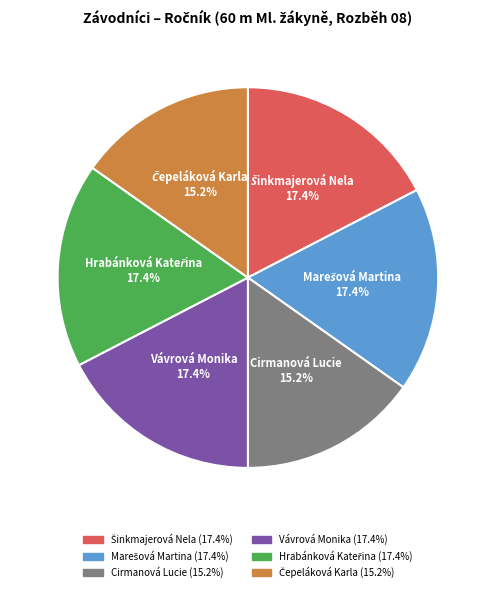

How many slices are in this pie chart?

6